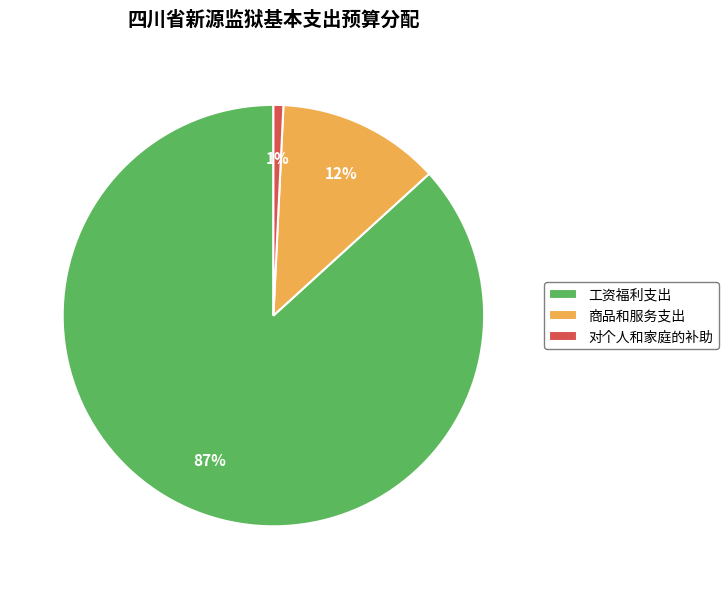

Is it true that 商品和服务支出 is 12% of the pie?

True